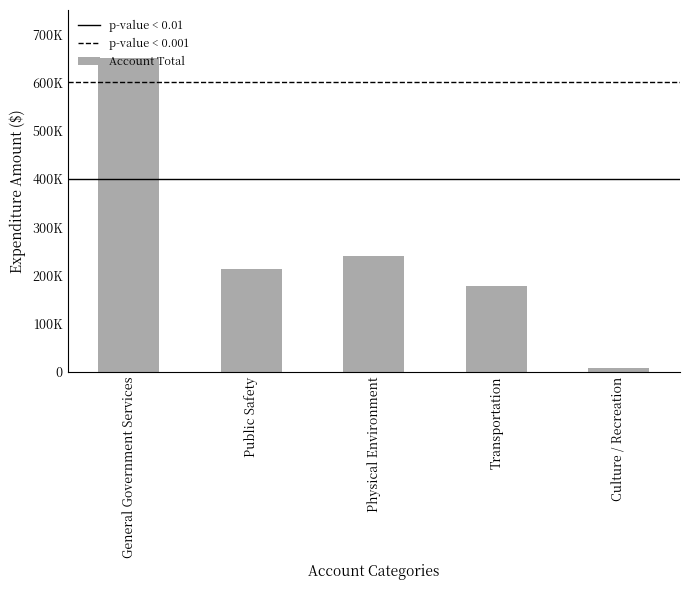

What is the value of the 1st bar from the left?

650732